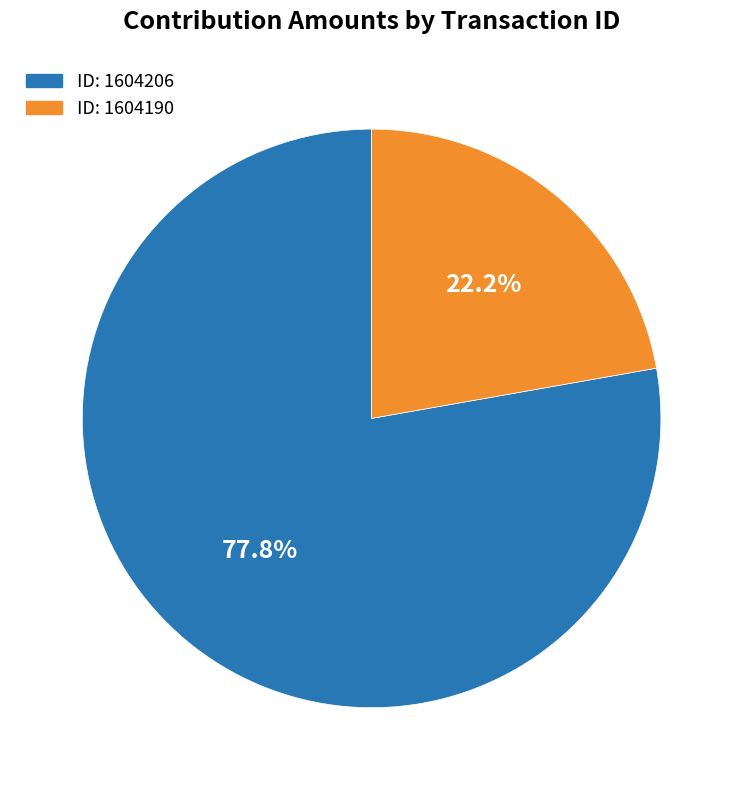

Rank the categories by value from highest to lowest.

ID: 1604206, ID: 1604190